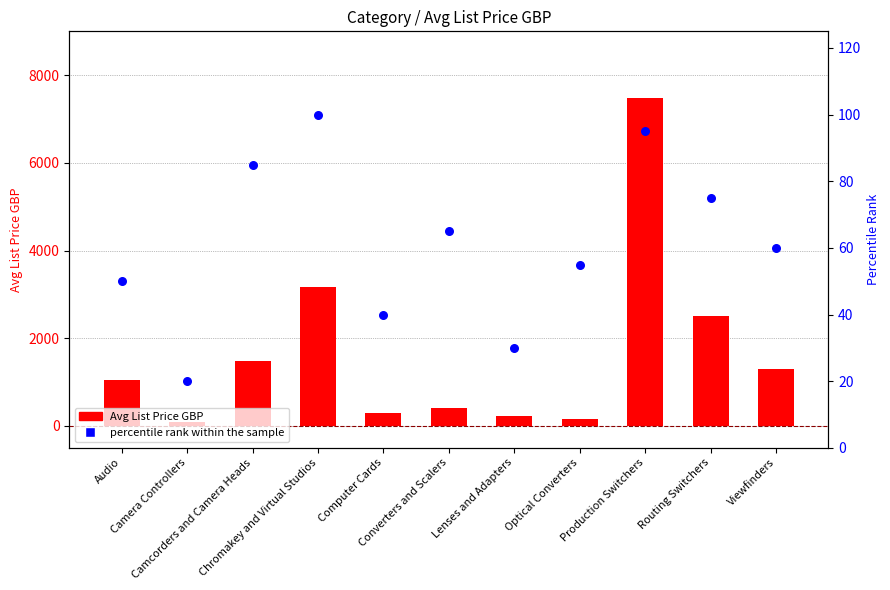

Is the value of Avg List Price GBP at Production Switchers greater than the value of percentile rank within the sample at Optical Converters?

Yes